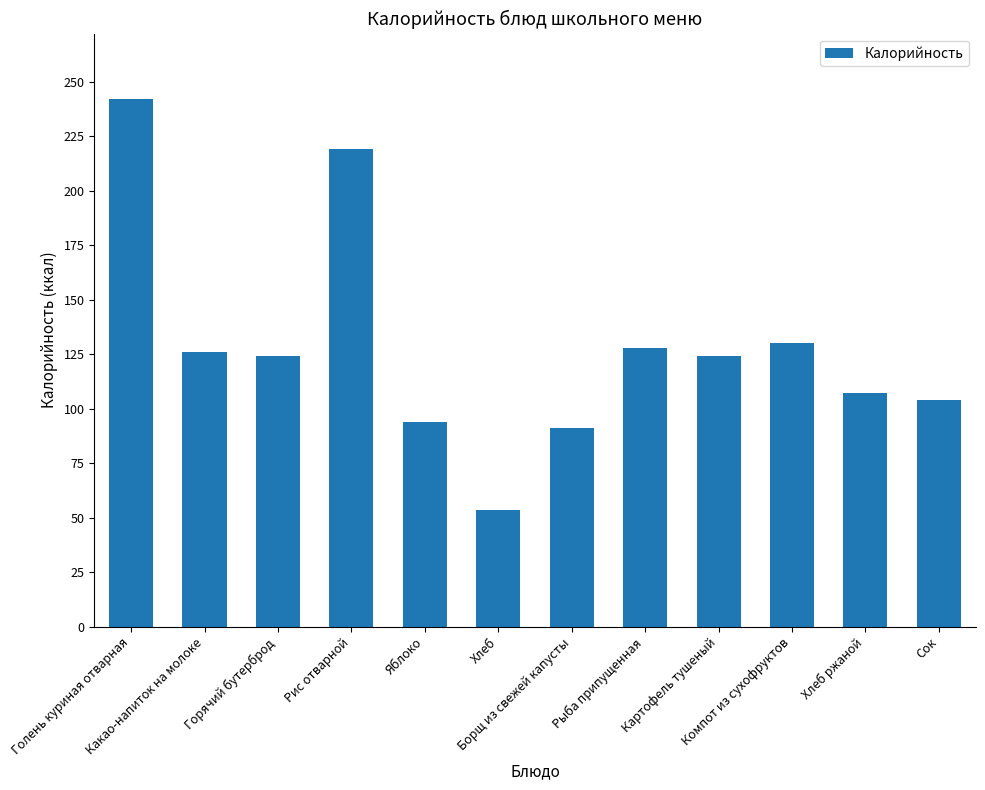

What is the average value?

128.6